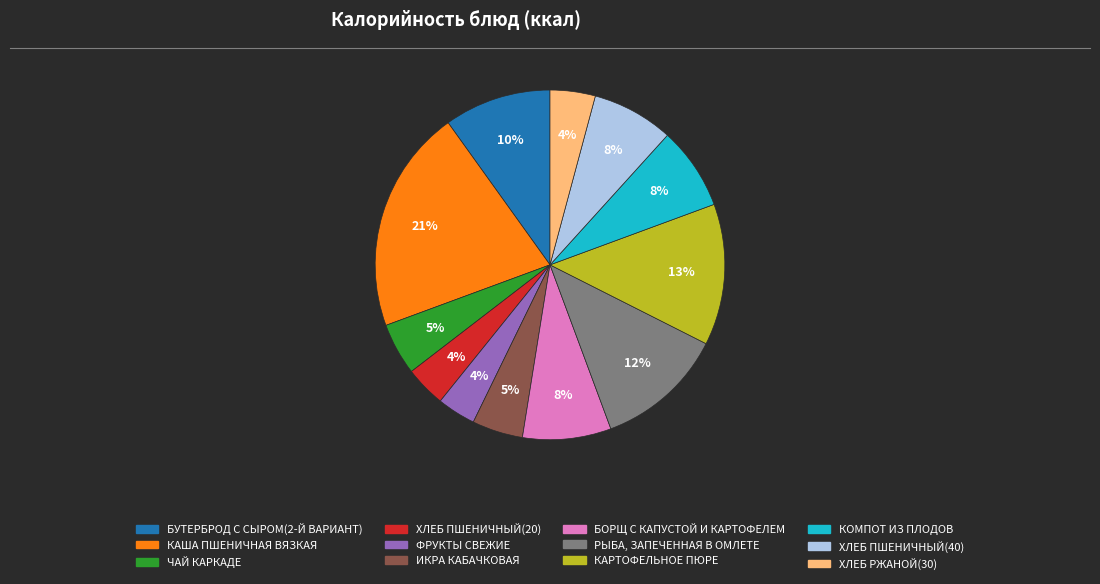

Between БУТЕРБРОД С СЫРОМ(2-Й ВАРИАНТ) and ИКРА КАБАЧКОВАЯ, which is larger?

БУТЕРБРОД С СЫРОМ(2-Й ВАРИАНТ)